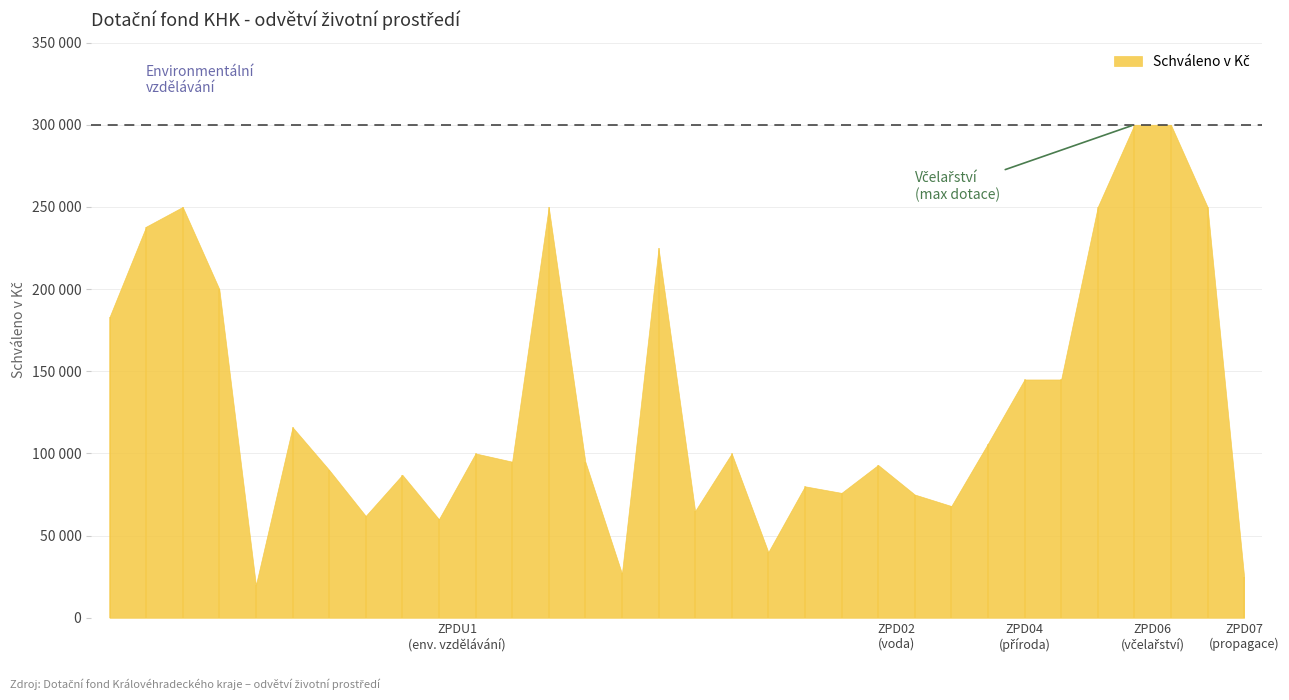

Which has a higher value, 20ZPDU1-0001 or 20ZPDU1-0019?

20ZPDU1-0001